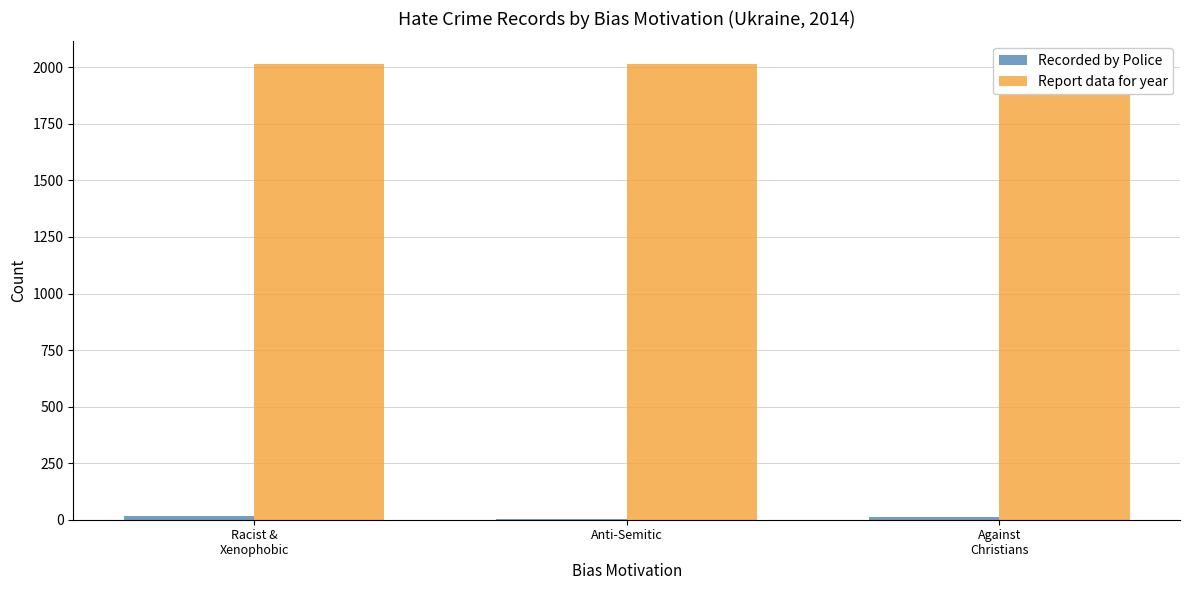

Count the Recorded by Police values in the range 3 to 16.

3